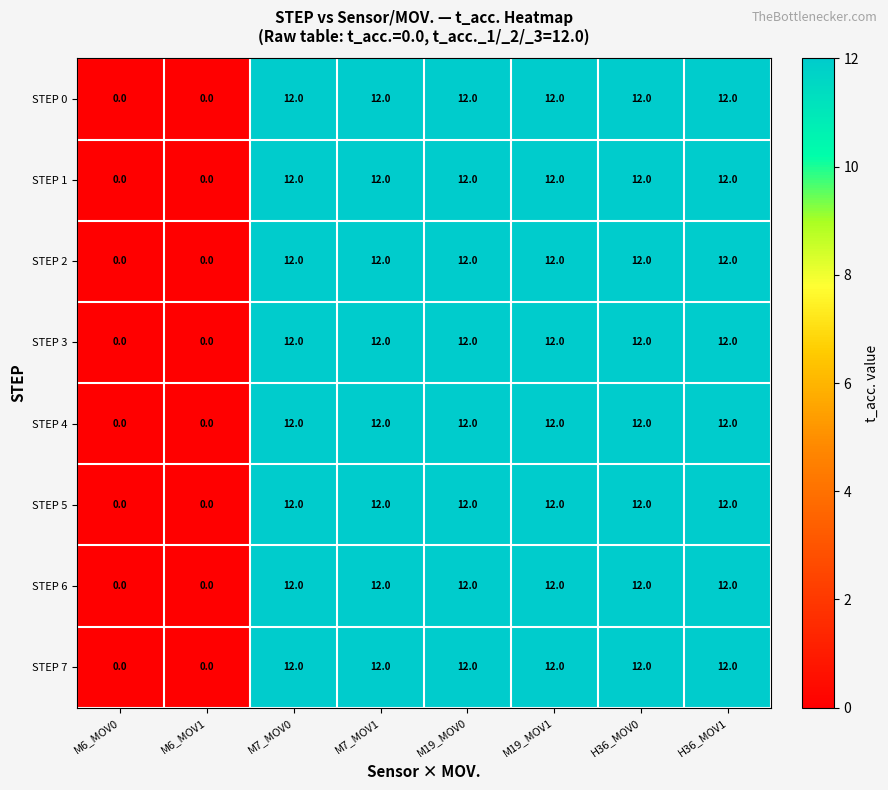

What is the sum of all STEP 2 values?

72